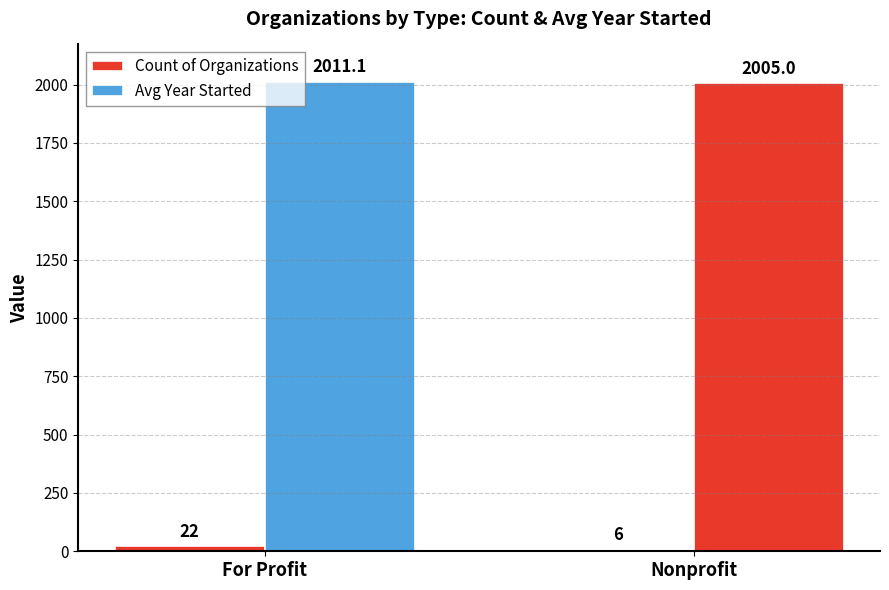

How many data points in Avg Year Started are above 2011?

1